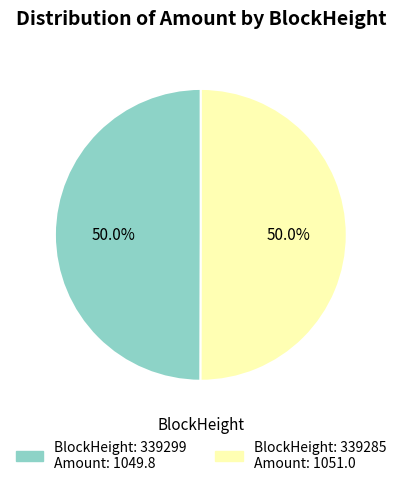

How many segments does this pie chart have?

2